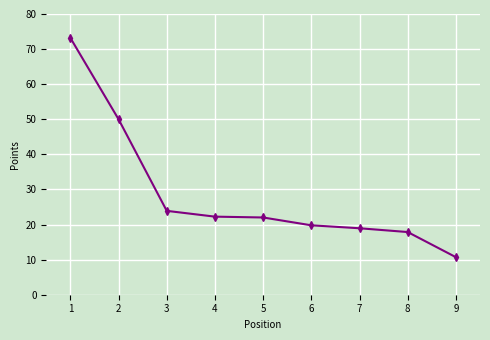

What is the difference between the maximum and minimum values?

62.5